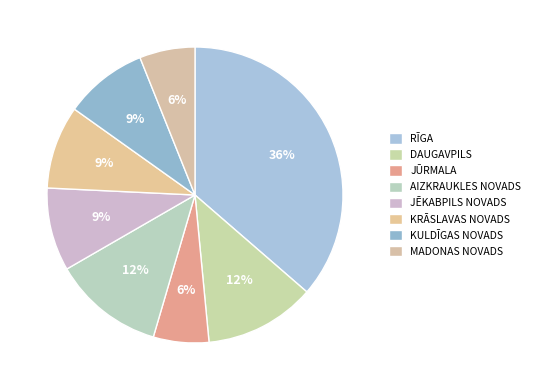

Is it true that AIZKRAUKLES NOVADS is 12% of the pie?

True